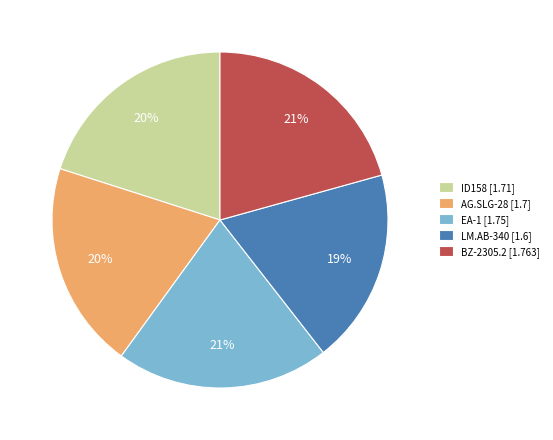

How many segments does this pie chart have?

5